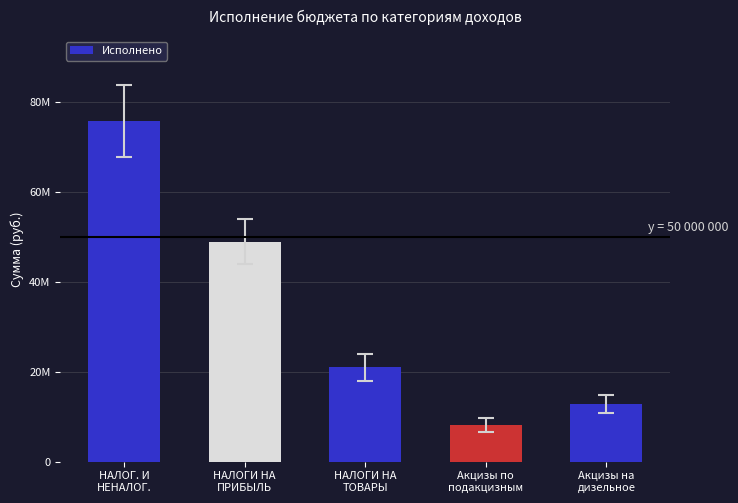

What position from the left is Акцизы на
дизельное?

5